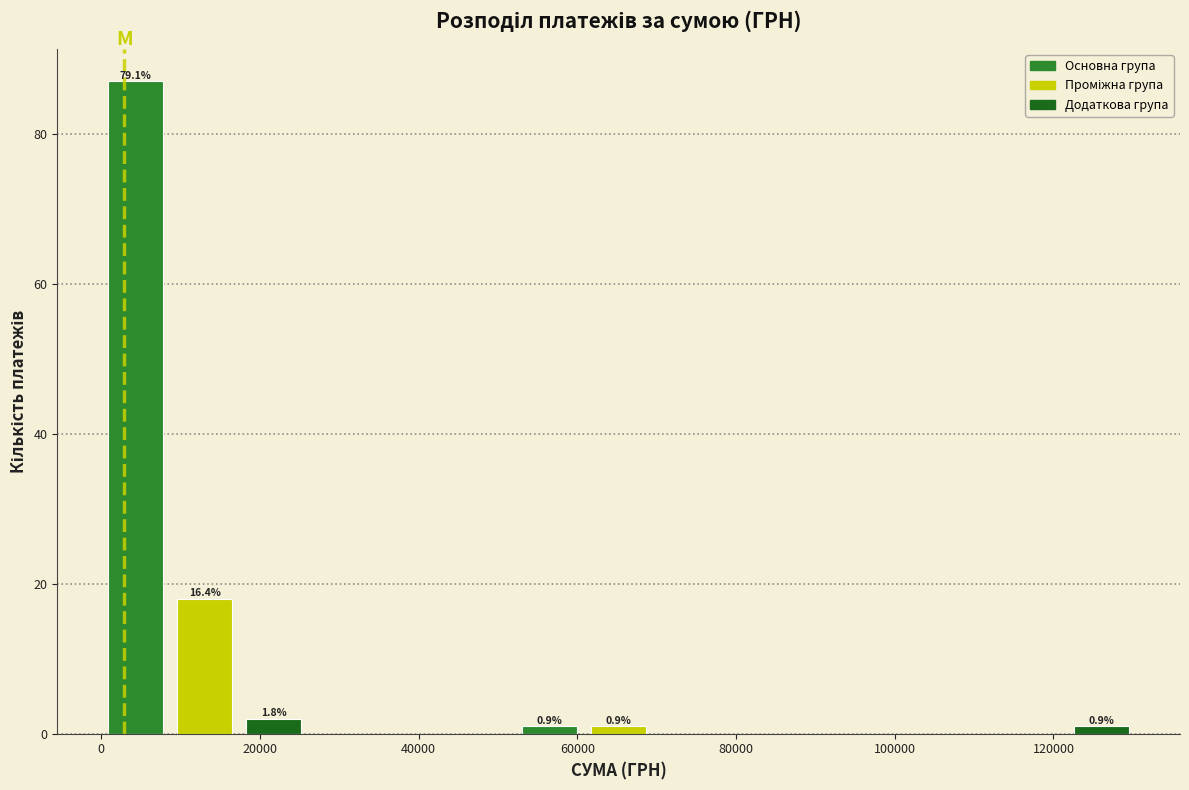

Over which range of the x-axis is the bar tallest?

0 to 8000